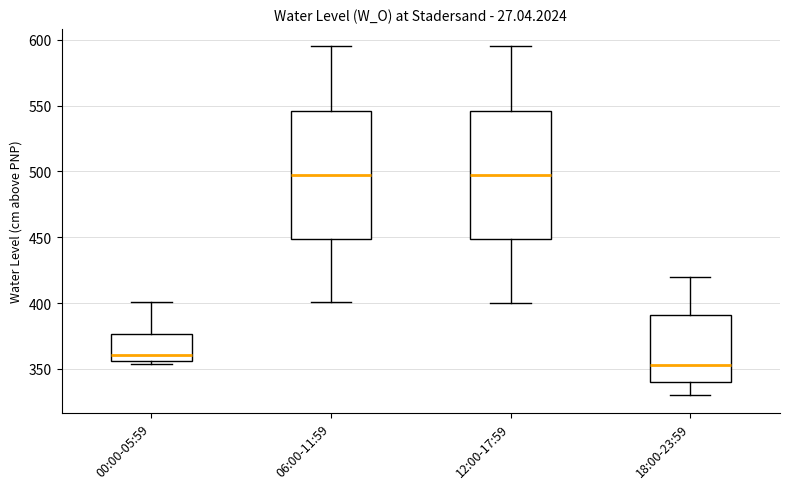

Reading left to right, transcribe this box plot: for each box, give where its median line is, the range the box spans, and where its two whiskers end, as read against the y-axis. The values are not printed on the chart, so give them approximately, as read against the axis.

00:00-05:59: median 360, box 355 to 375, whiskers 355 (just below the box's lower edge) to 400
06:00-11:59: median 500, box 450 to 545, whiskers 400 to 595
12:00-17:59: median 500, box 450 to 545, whiskers 400 to 595
18:00-23:59: median 355, box 340 to 390, whiskers 330 to 420